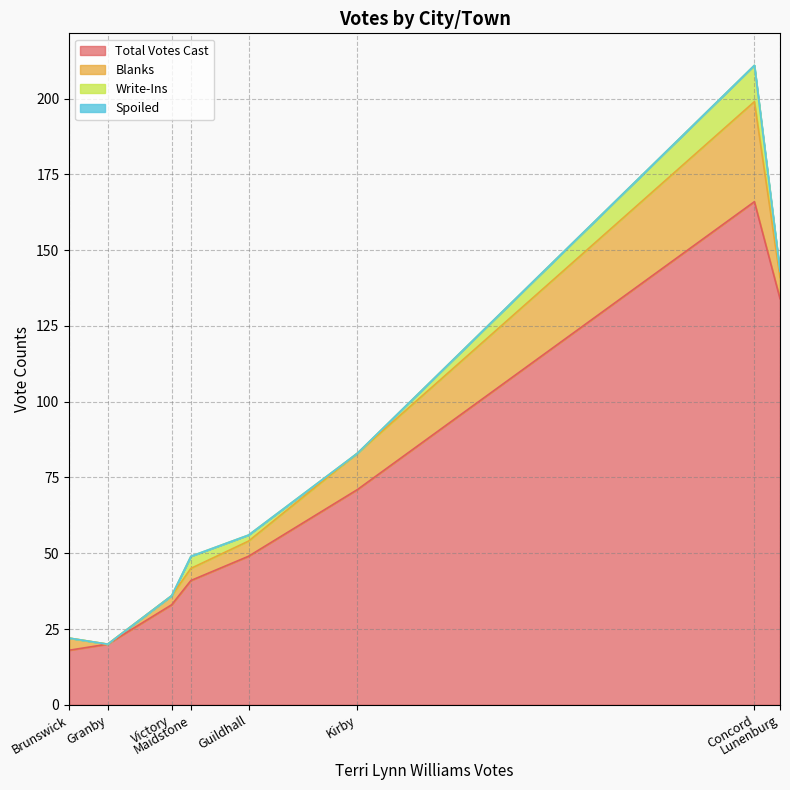

What is the average value of the Write-Ins series?

2